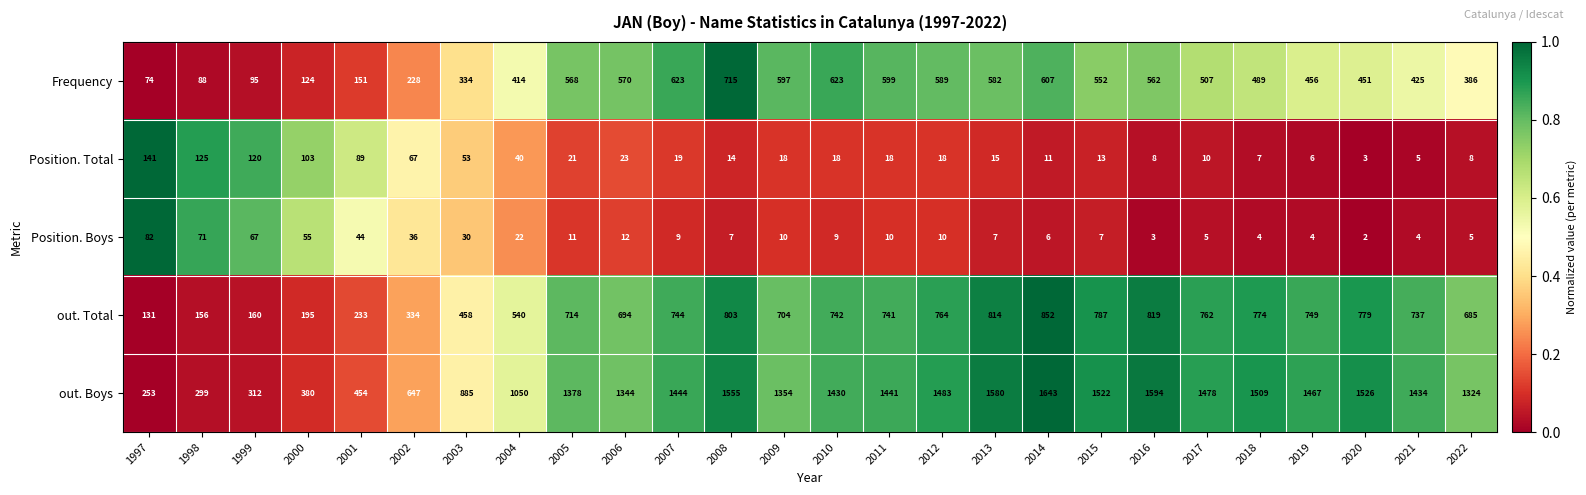

Which category has the lowest value in the Position. Boys series?

2020